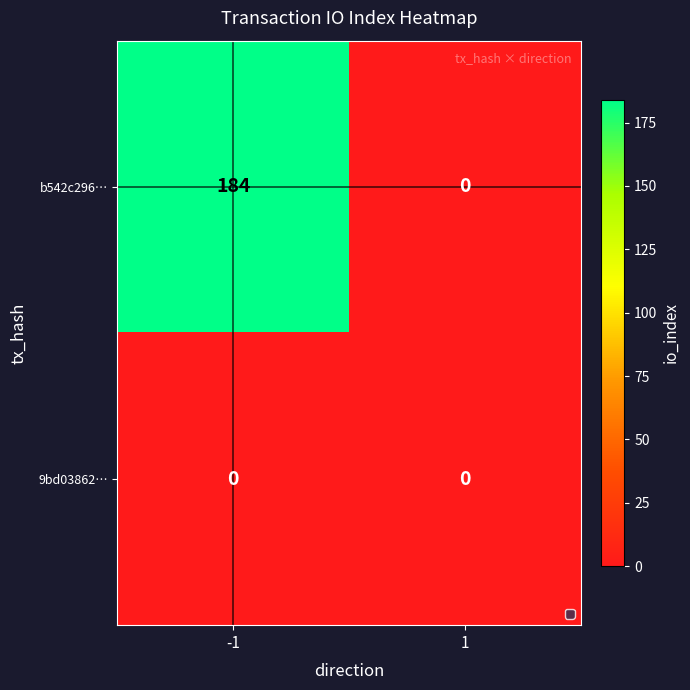

What is the difference between the highest and lowest values at -1?

184